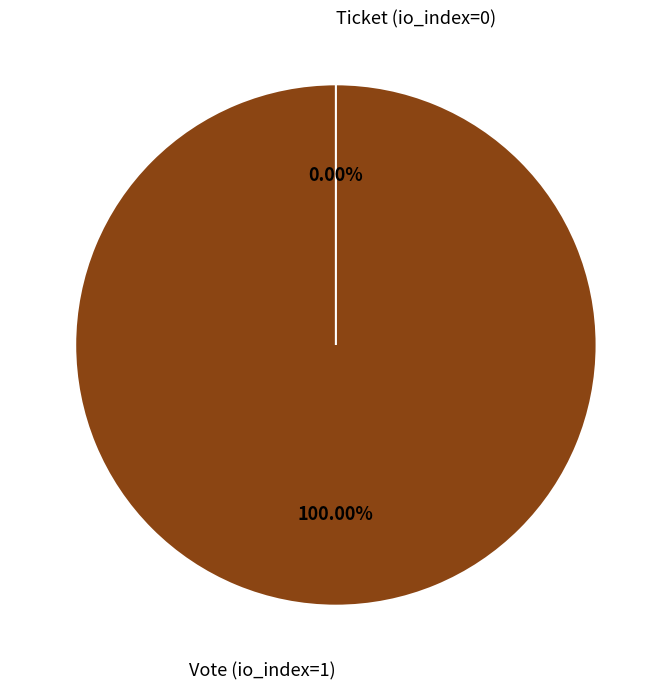

Which slice is the smallest?

Ticket (io_index=0)